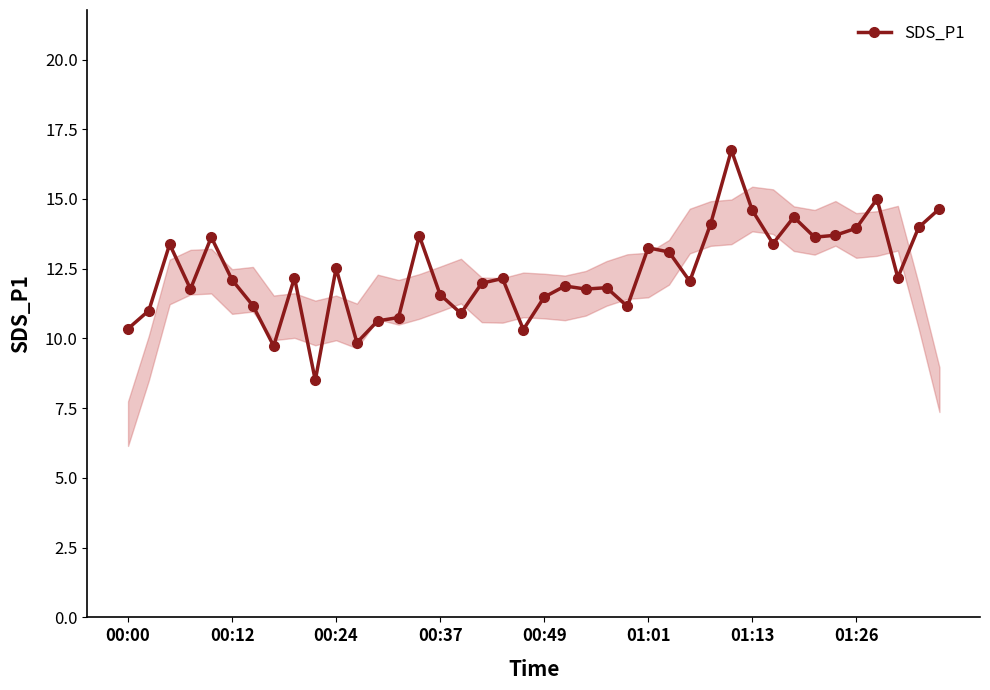

What is the value of the 18th point from the left?

12.0